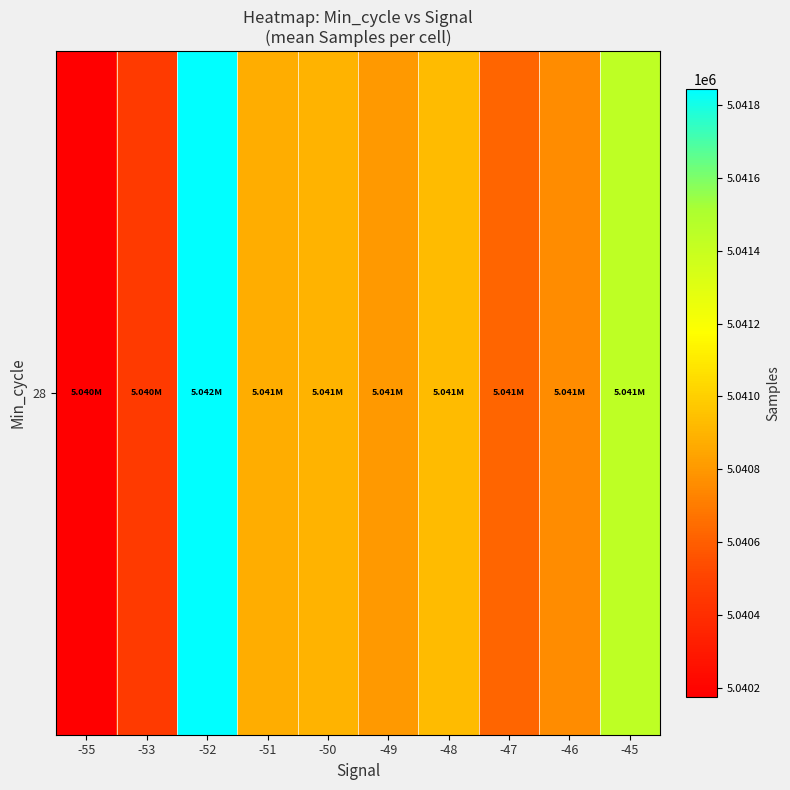

Reading right to left, transcribe all the data shown in this chart.

-45=5041438.0	-46=5040761.3	-47=5040623.1	-48=5040930.8	-49=5040803.2	-50=5040892.4	-51=5040873.2	-52=5041844.0	-53=5040460.5	-55=5040175.0